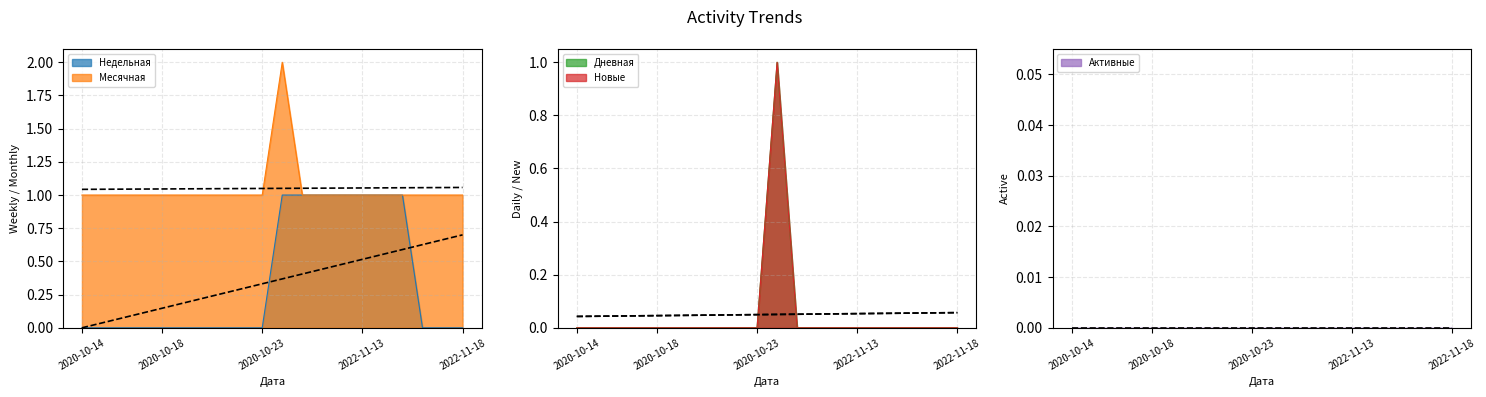

What is the minimum value for Месячная?

1